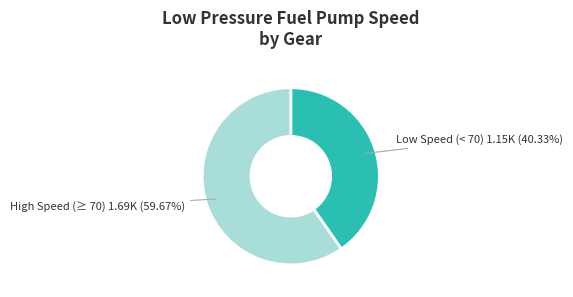

Count the number of slices in the pie.

2